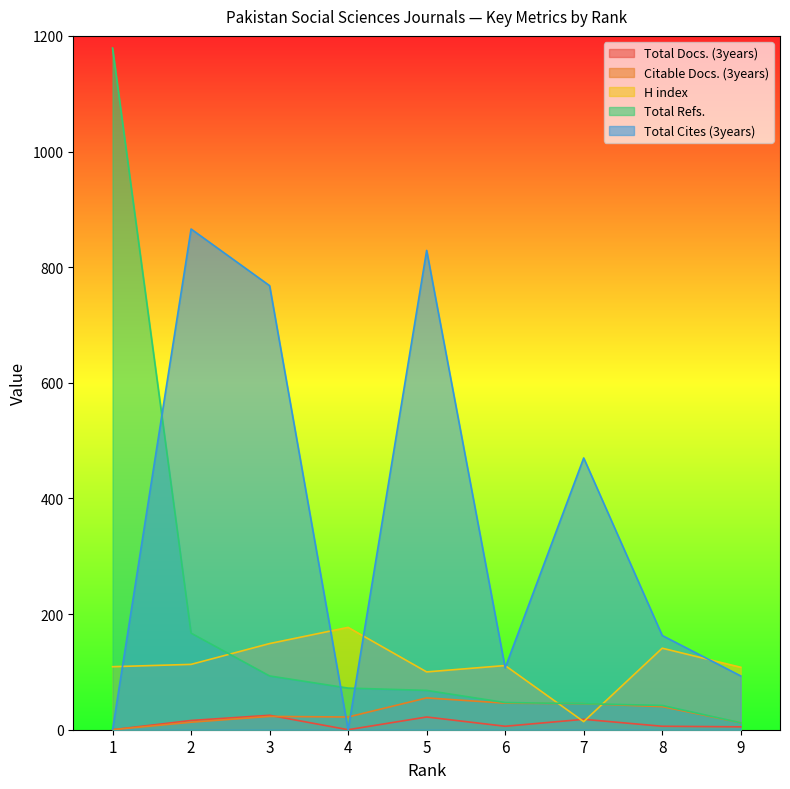

What are all the series names shown in the legend?

Total Docs. (3years), Citable Docs. (3years), H index, Total Refs., Total Cites (3years)